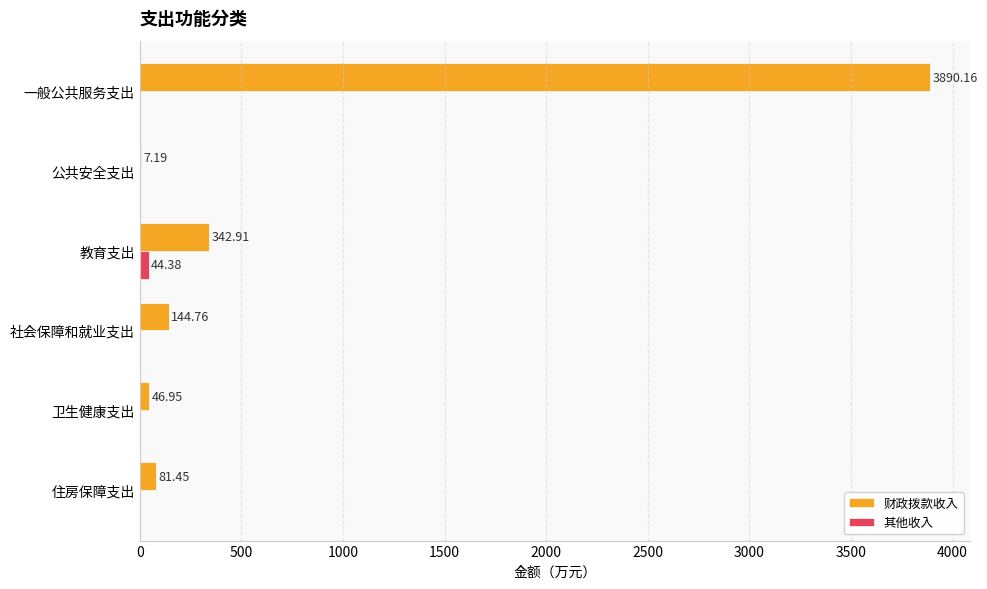

Which series changed the most between 社会保障和就业支出 and 住房保障支出?

财政拨款收入